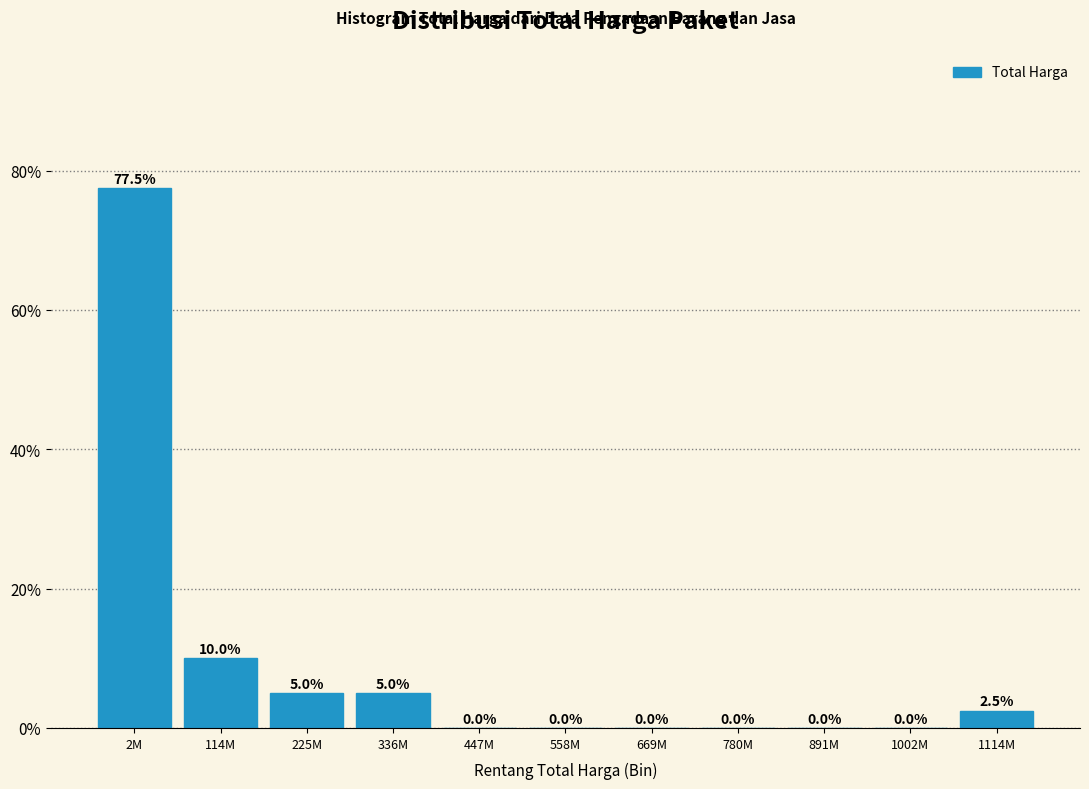

Reading left to right, what are all the values shown in this chart?

2M=77.5	114M=10.0	225M=5.0	336M=5.0	447M=0.0	558M=0.0	669M=0.0	780M=0.0	891M=0.0	1002M=0.0	1114M=2.5